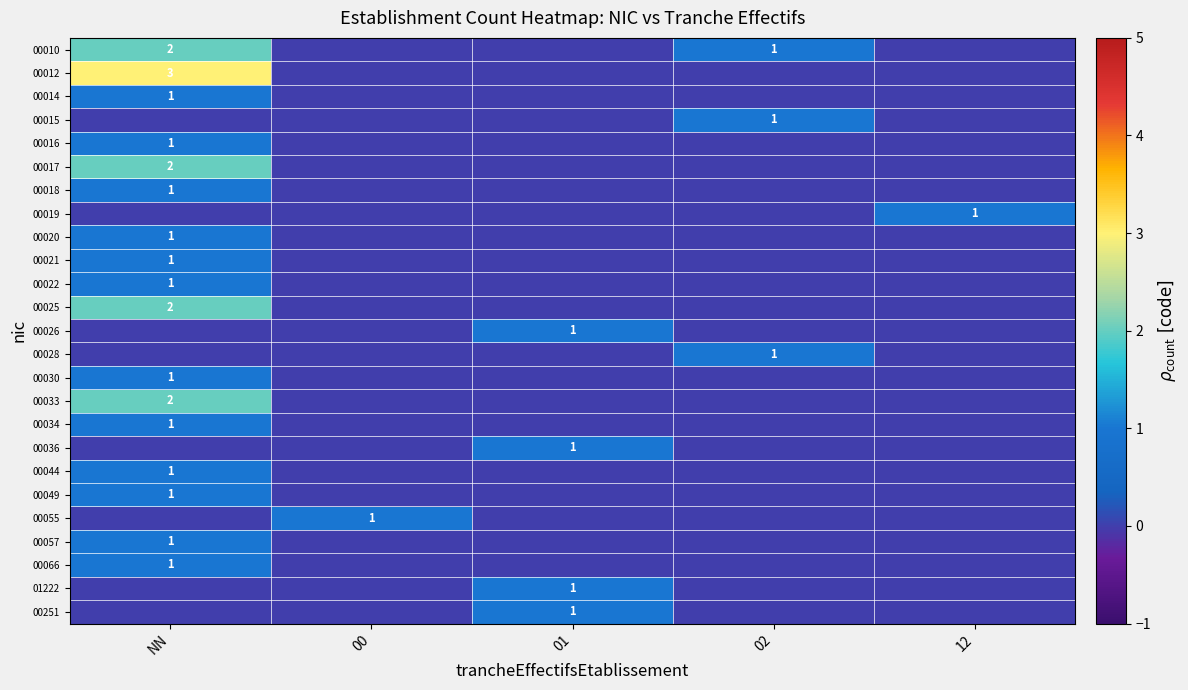

The 00028 series shows 1 at 02. True or false?

True